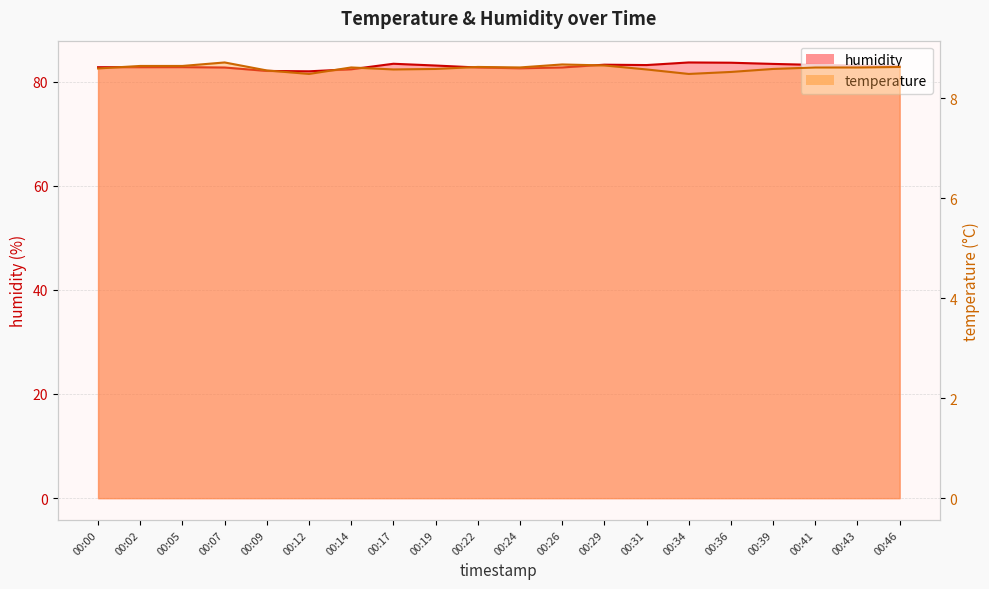

True or false: temperature and humidity intersect in this chart.

False